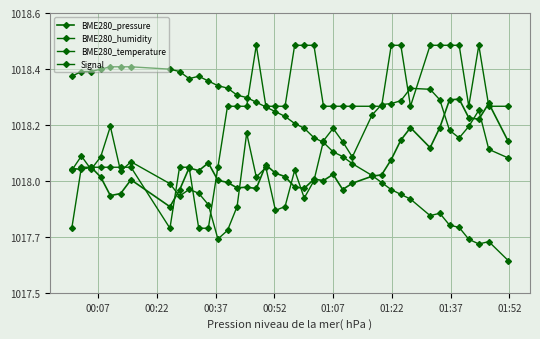

Is this an area chart (filled region under the line)?

No